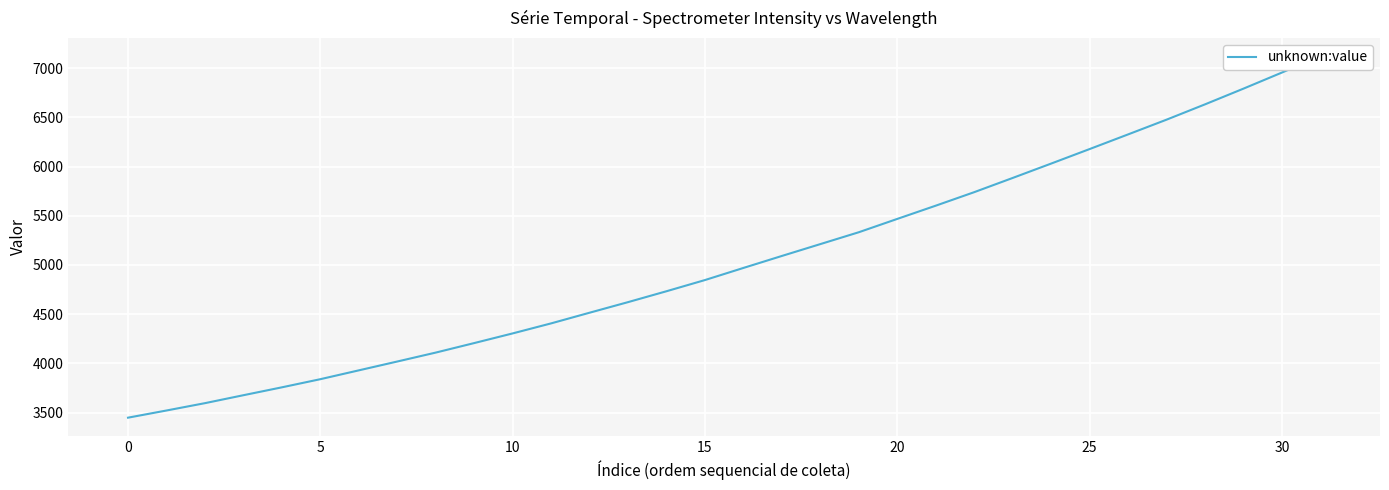

How many values exceed 4969?

16